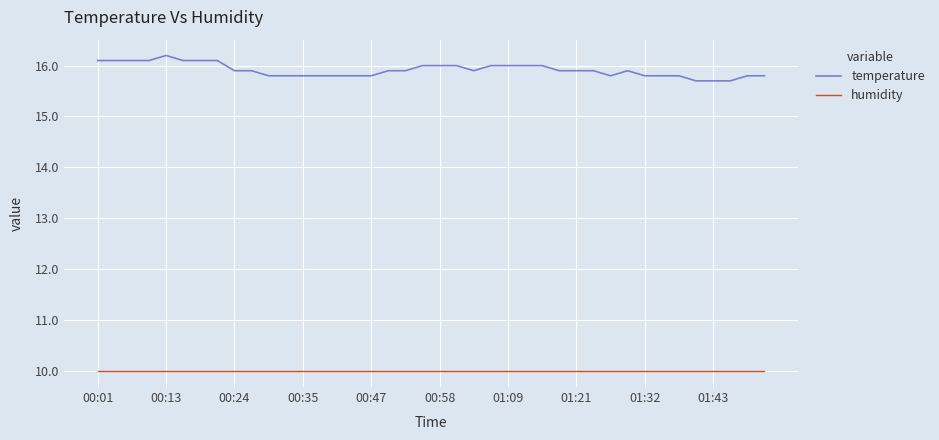

Which series has the largest range (max minus min)?

temperature